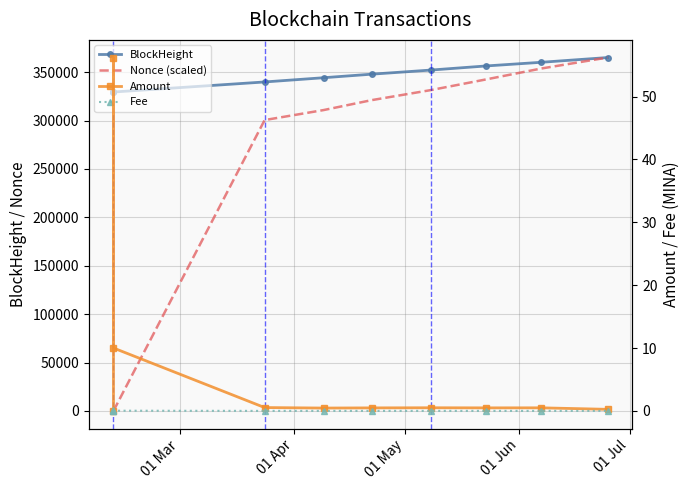

Is it true that Nonce (scaled) equals 0.8 at 01 Apr?

False